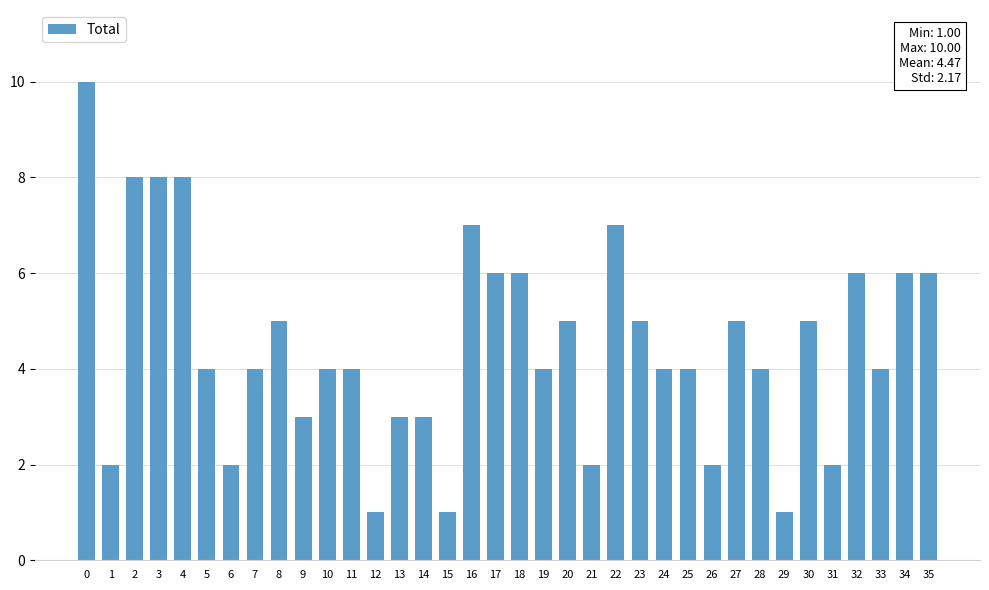

Count the number of categories in the chart.

36